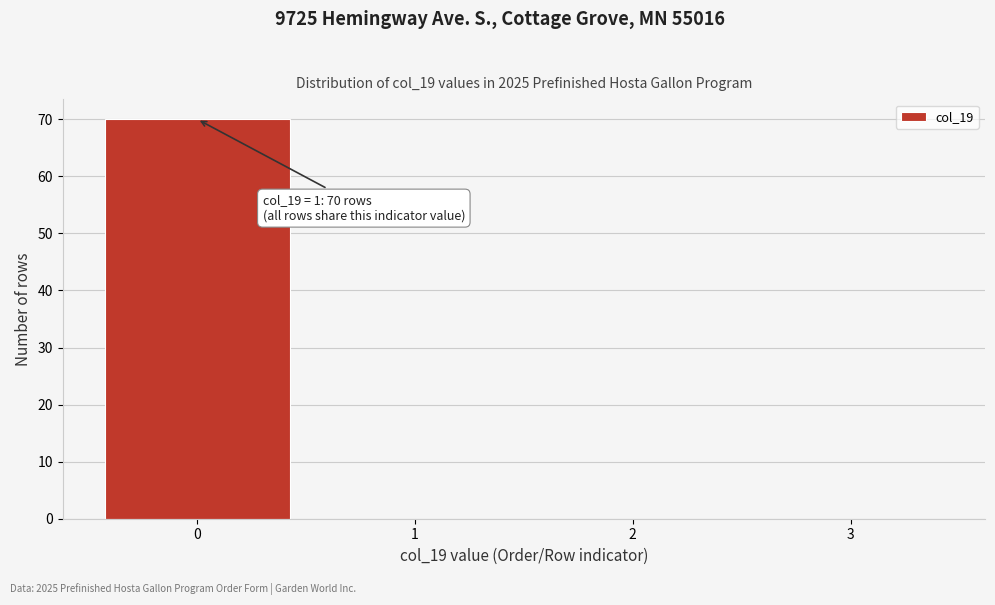

Reading left to right, what are all the values shown in this chart?

0=70	1=0	2=0	3=0